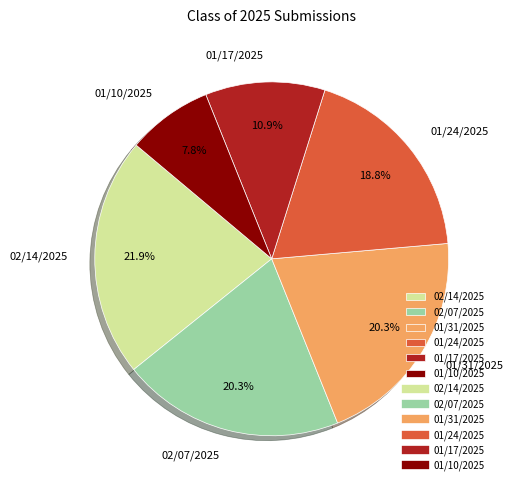

To the nearest percent, what percentage of the pie is 01/24/2025?

19%